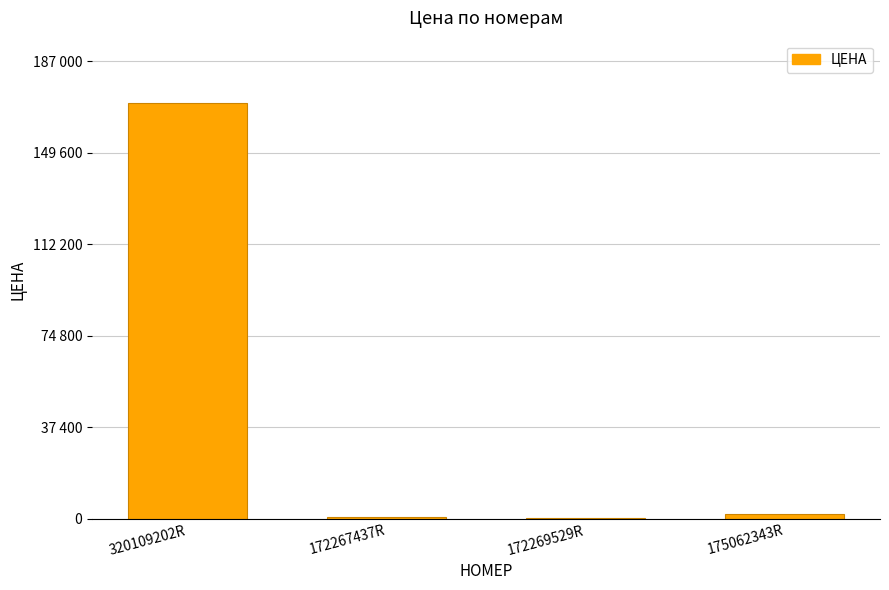

Reading left to right, extract all data points from this chart.

320109202R=170000	172267437R=900	172269529R=200	175062343R=2000